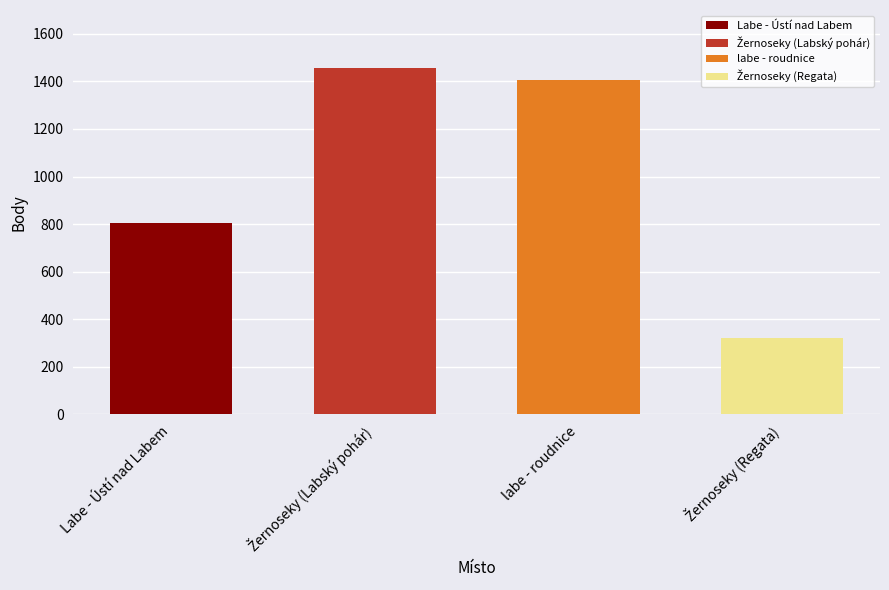

How many bars are there in total?

4